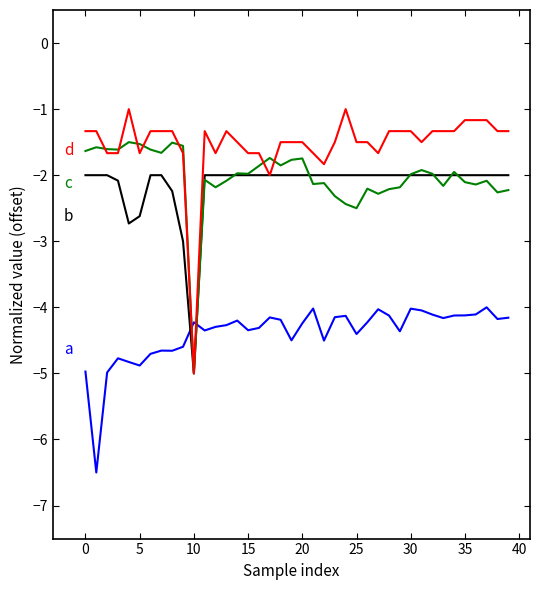

What is the maximum value shown in the chart?

-1.0